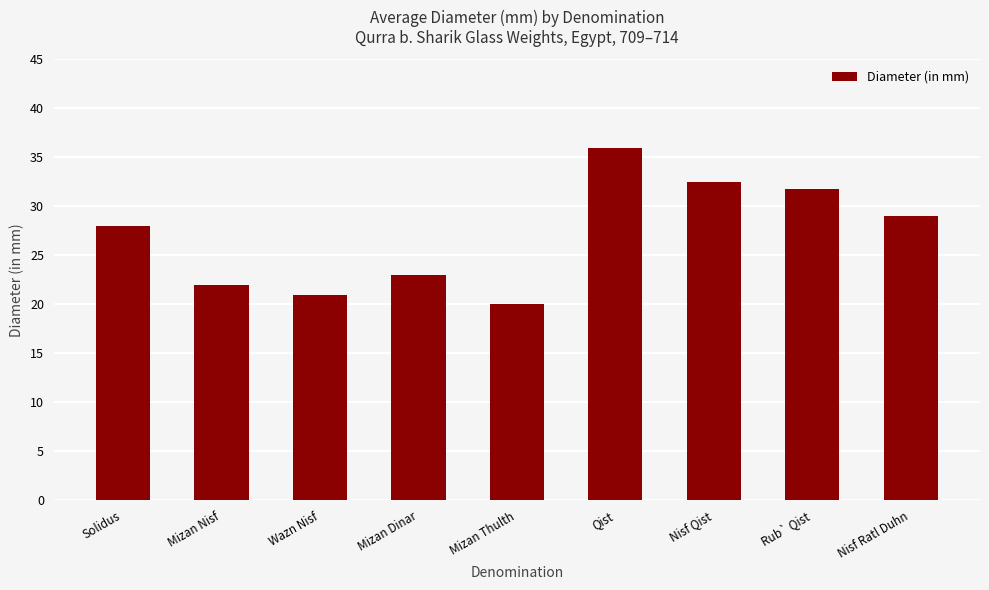

What is the value of the 4th bar from the left?

23.0